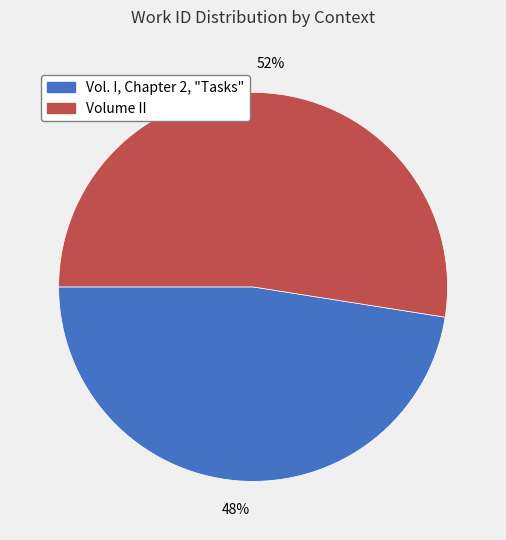

Which slice is the smallest?

Vol. I, Chapter 2, "Tasks"